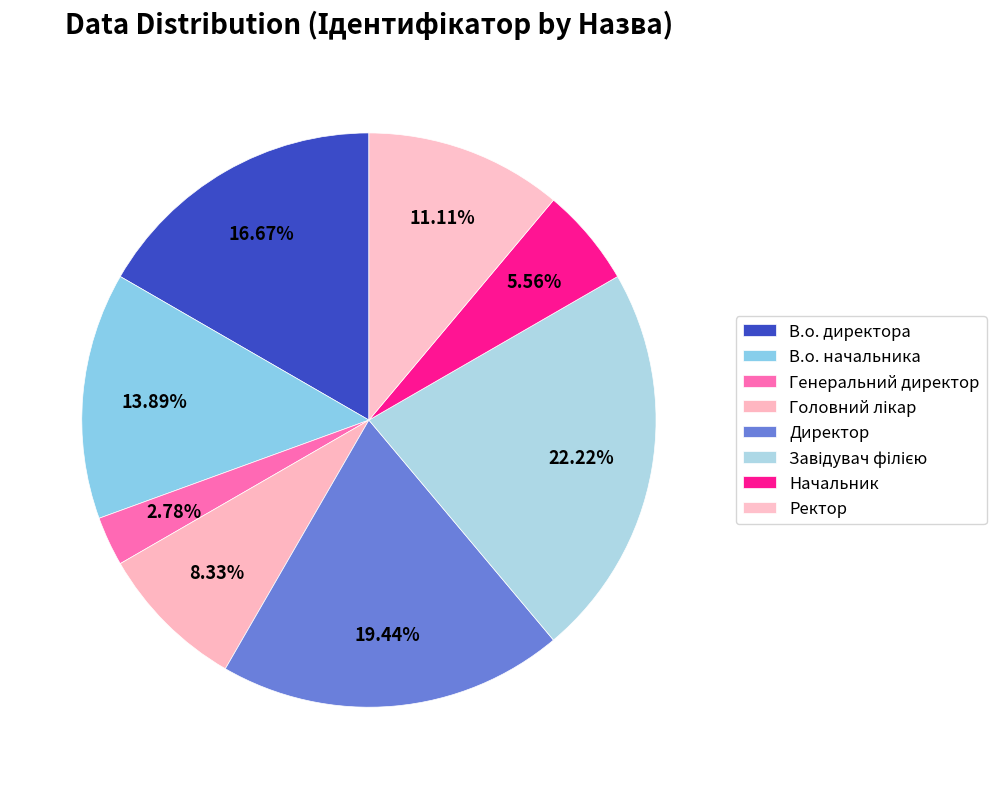

Which category has the smallest portion of the pie?

Генеральний директор